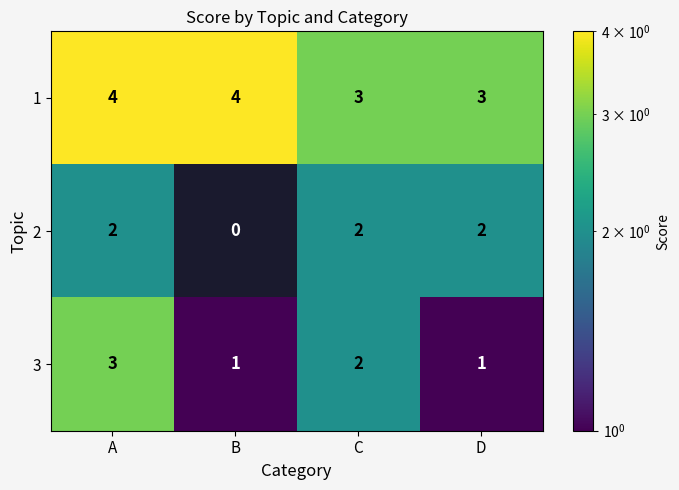

What is the spread (max minus min) of values at C?

1